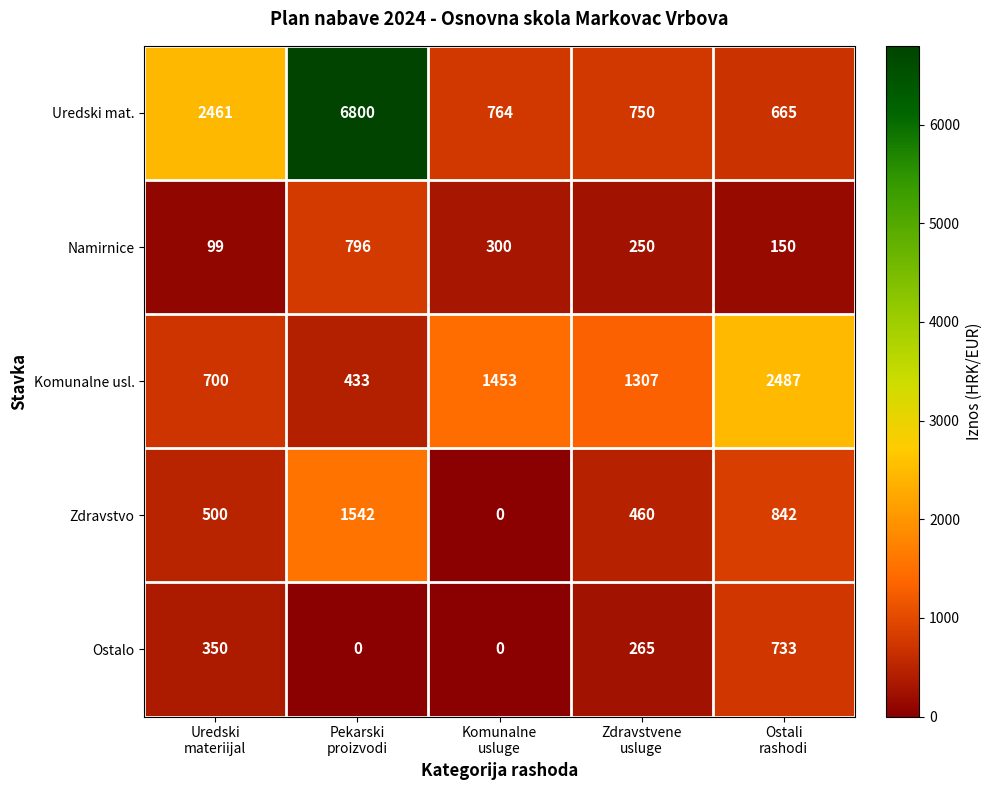

Which series has the largest total across all categories?

Uredski mat.